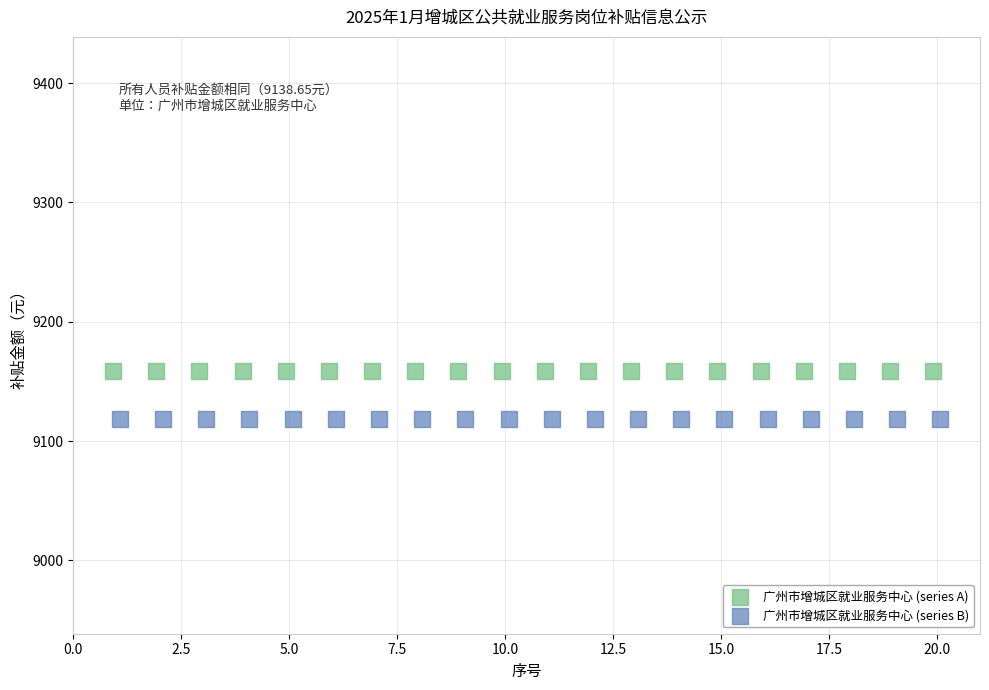

Which series reaches the minimum Y coordinate?

广州市增城区就业服务中心 (series B)